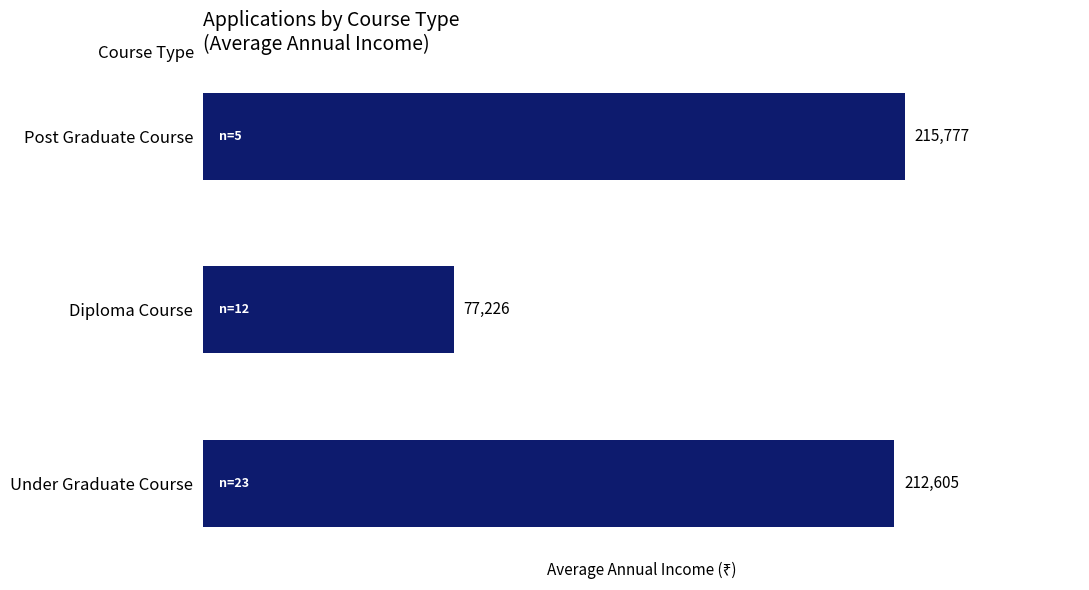

Reading bottom to top, list all the values displayed in this chart.

212605	77226	215777